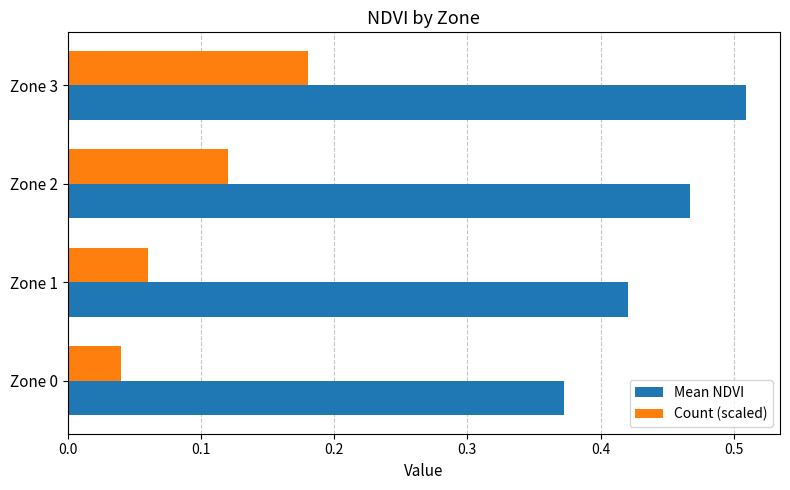

At Zone 1, list the series in order from largest to smallest.

Mean NDVI, Count (scaled)